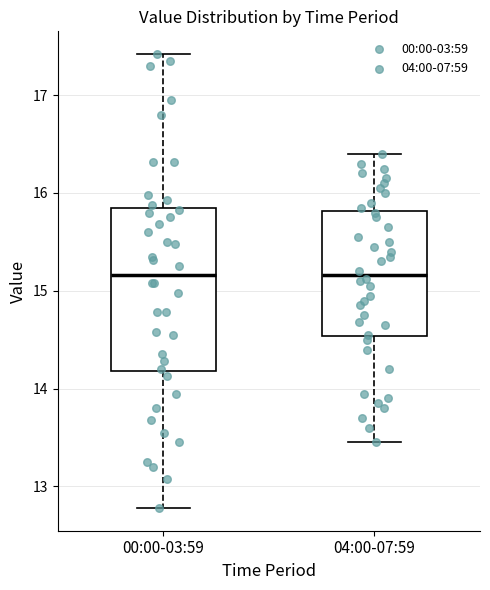

Reading left to right, read every box against the y-axis: the position of its median line, the range the box covers, and the ends of its whiskers. The values are not printed on the chart, so give them approximately, as read against the axis.

00:00-03:59: median 15.2, box 14.2 to 15.8, whiskers 12.8 to 17.4
04:00-07:59: median 15.2, box 14.5 to 15.8, whiskers 13.5 to 16.4